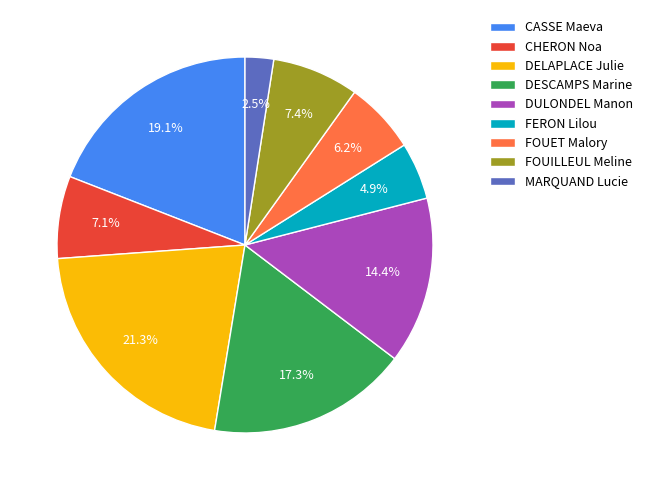

To the nearest percent, what is the difference between the largest and smallest slice percentages?

19%